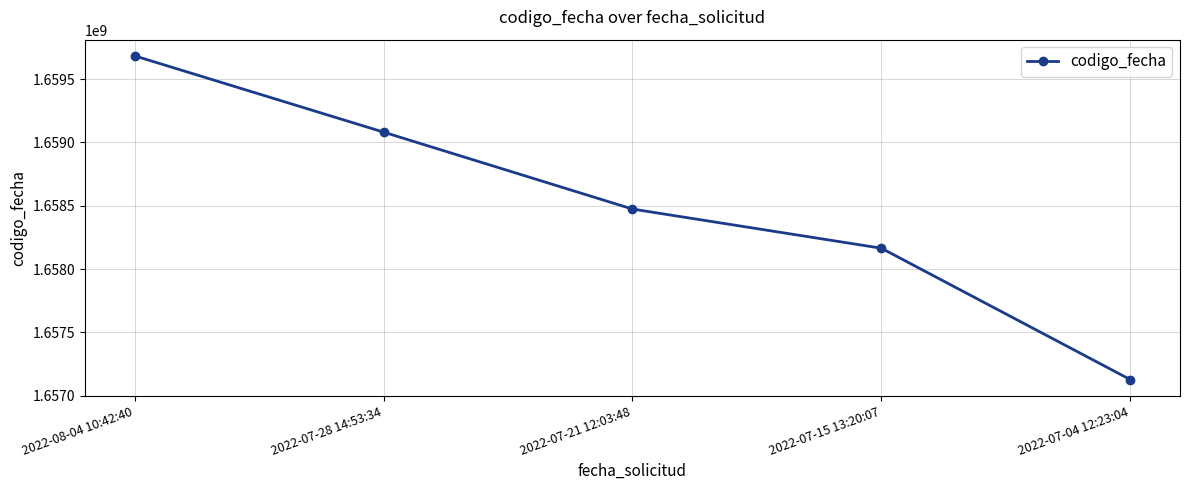

List the labels in order of value, largest first.

2022-08-04 10:42:40, 2022-07-28 14:53:34, 2022-07-21 12:03:48, 2022-07-15 13:20:07, 2022-07-04 12:23:04